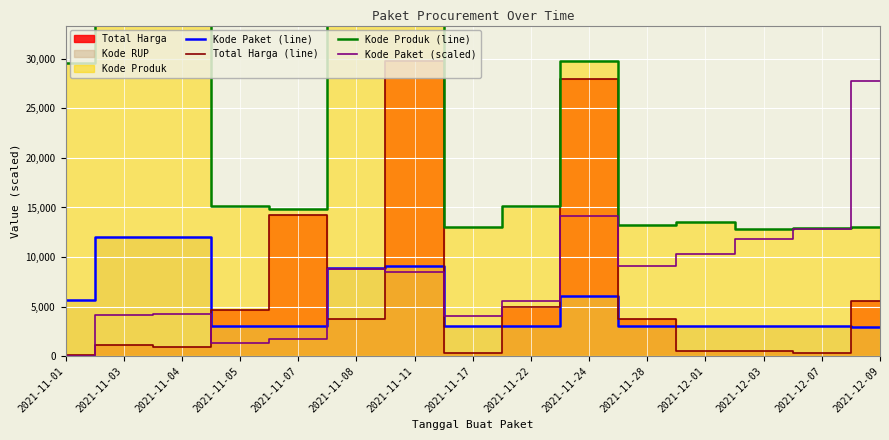

At which label does Kode Paket (scaled) first exceed 8458?

2021-11-08